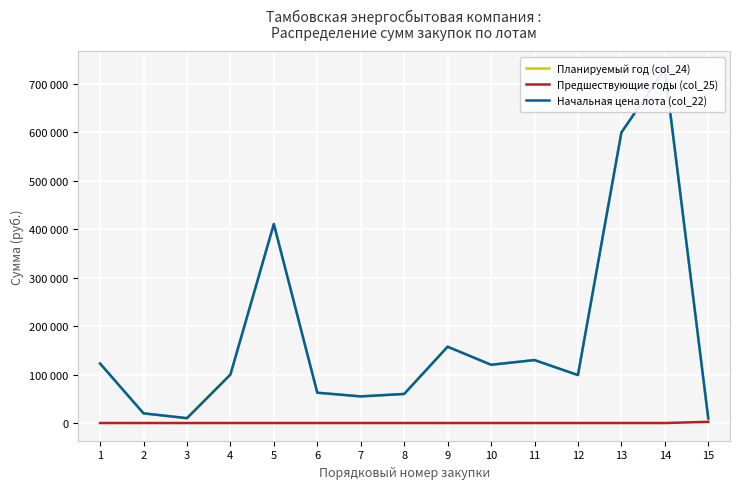

At which category is the sum across all series the highest?

14